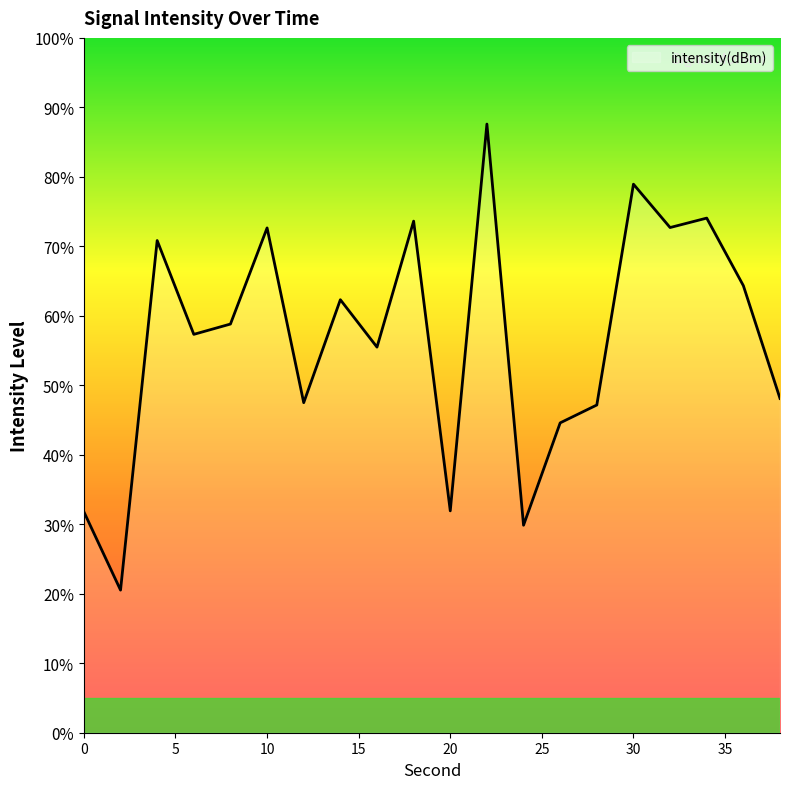

What is the minimum value shown in the chart?

20.5